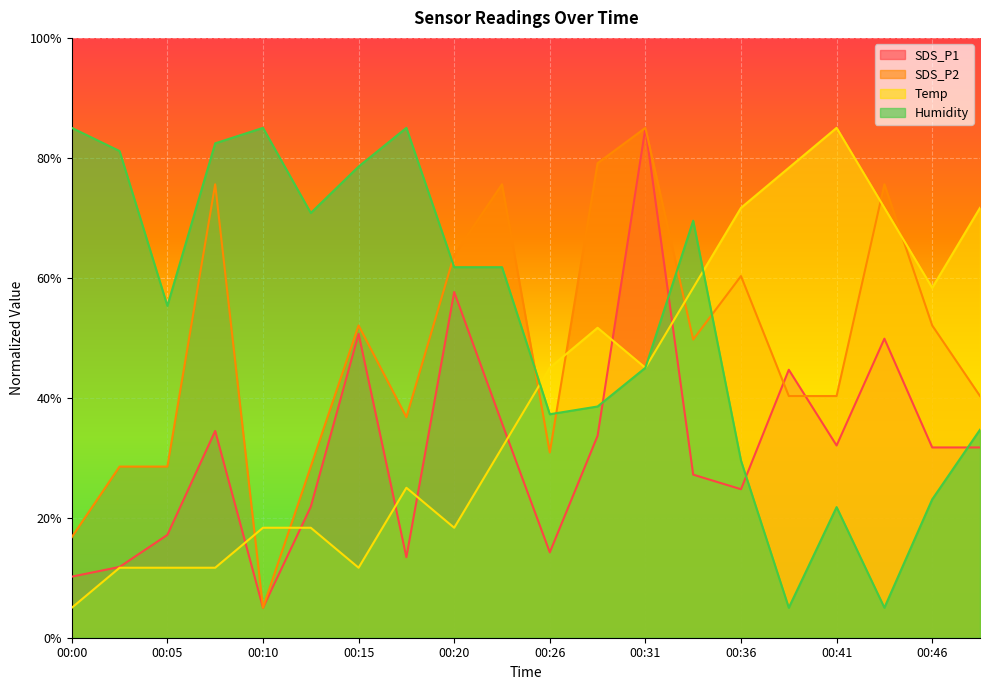

Which category has the lowest value in the Temp series?

00:00